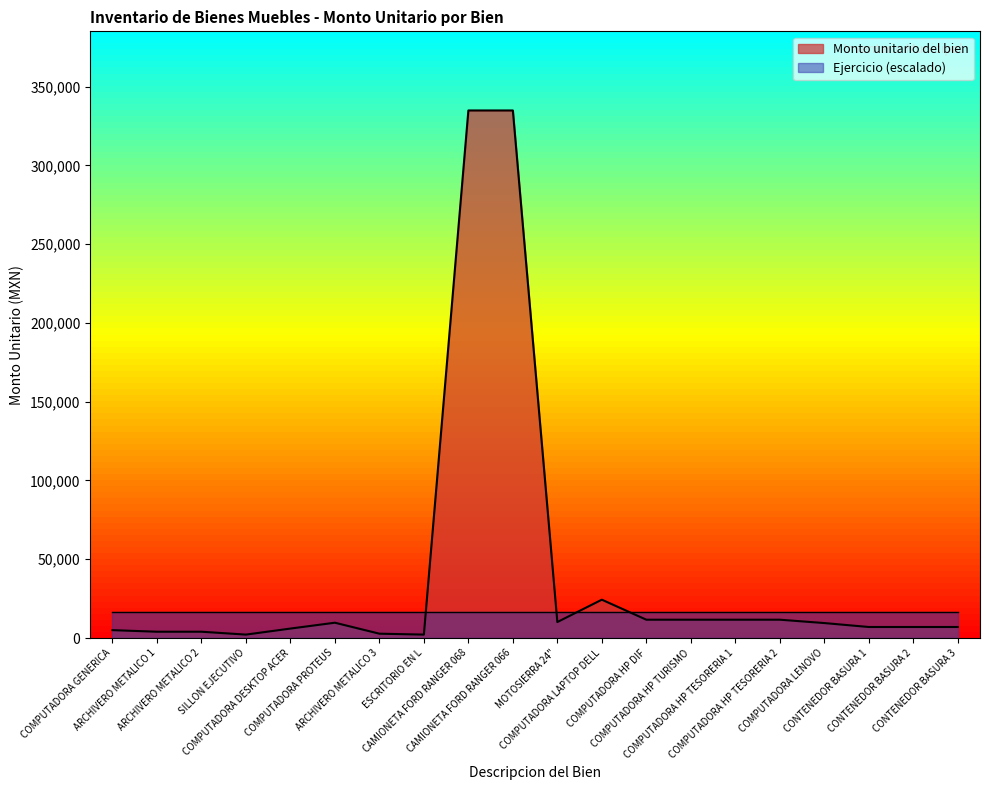

How many data points does each series have?

20